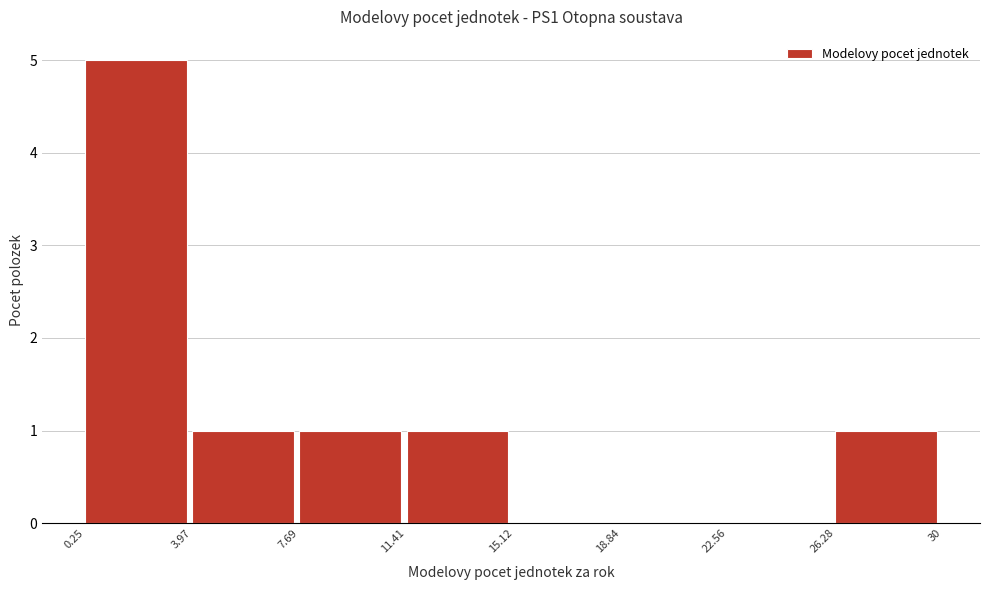

How tall is the bar that spans 26.28 to 30 on the x-axis? The values are not printed on the chart, so give them approximately, as read against the axis.

1